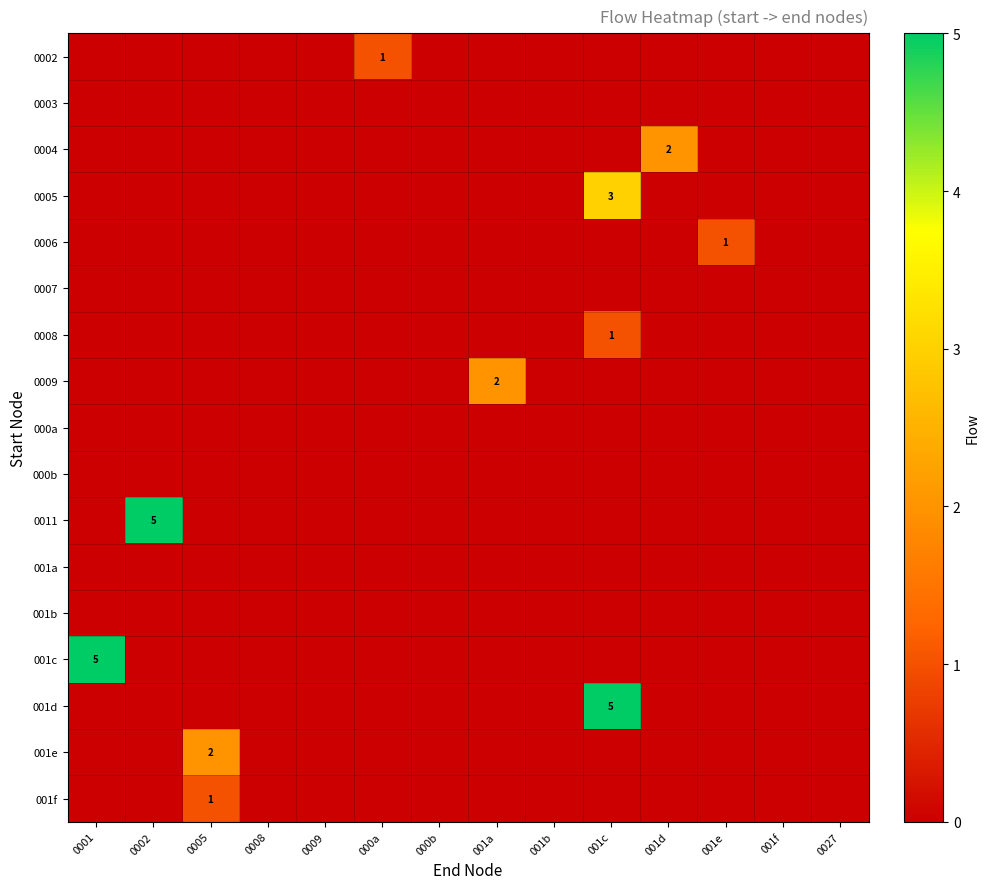

Which has a higher value, 001f or 001b?

001f